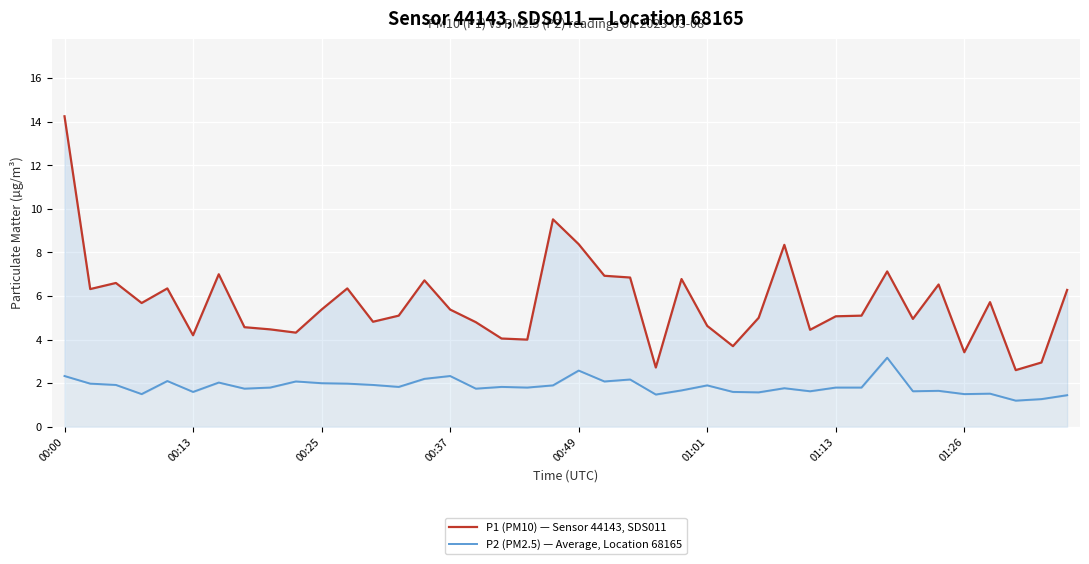

How many distinct data groups are displayed?

2